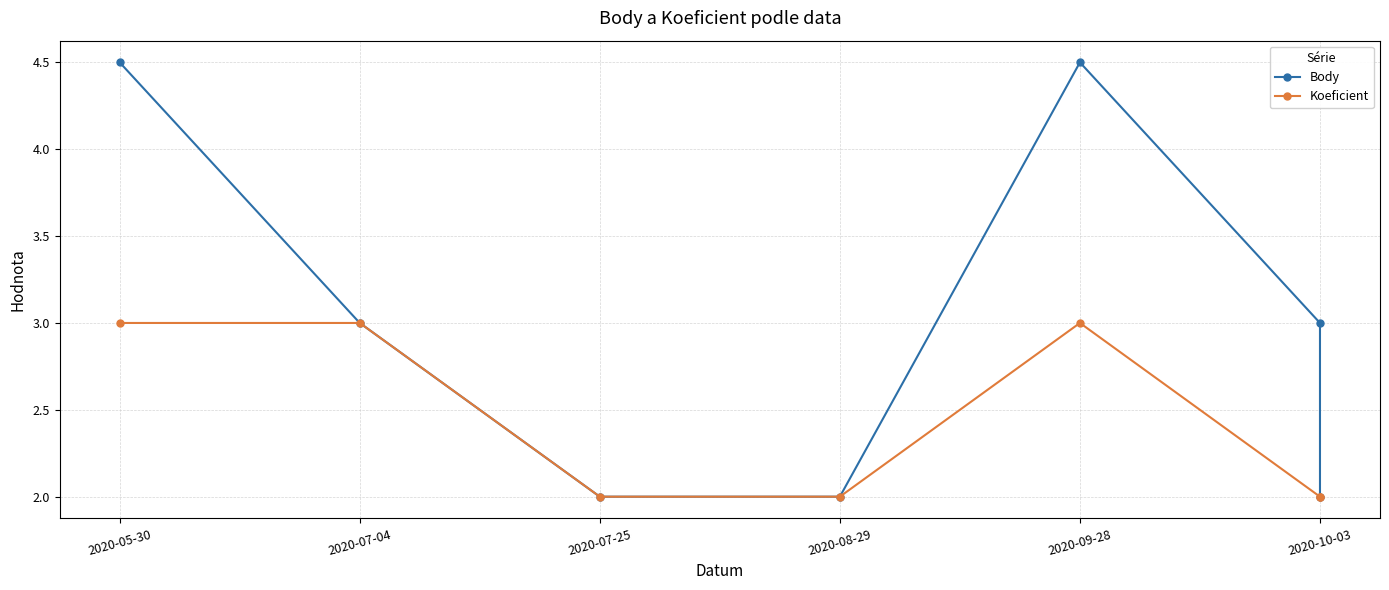

True or false: Koeficient has more than 2 points higher than both neighbors.

False